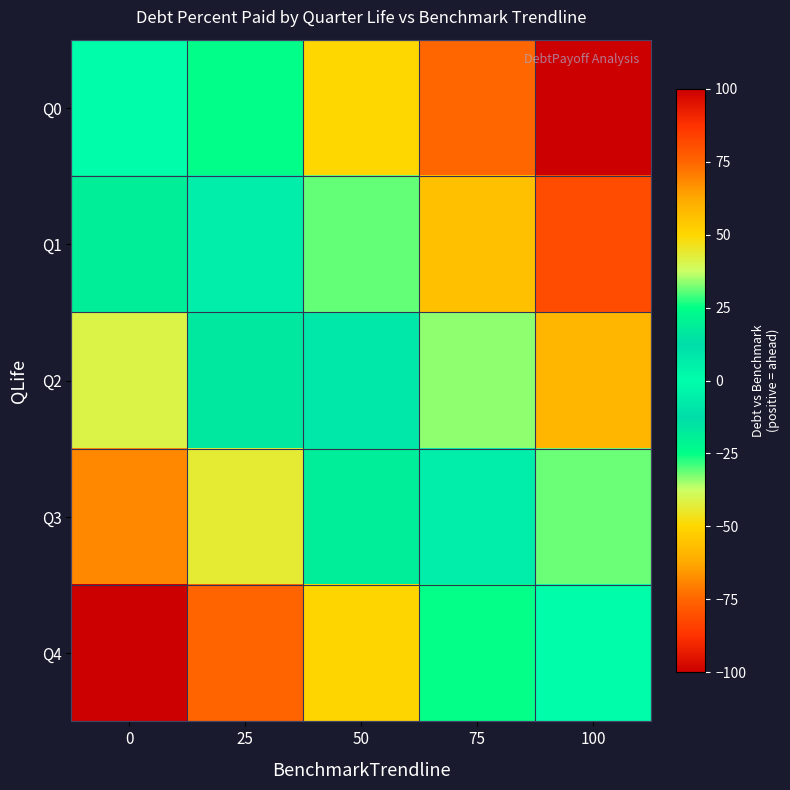

Which series has the largest range (max minus min)?

Q0